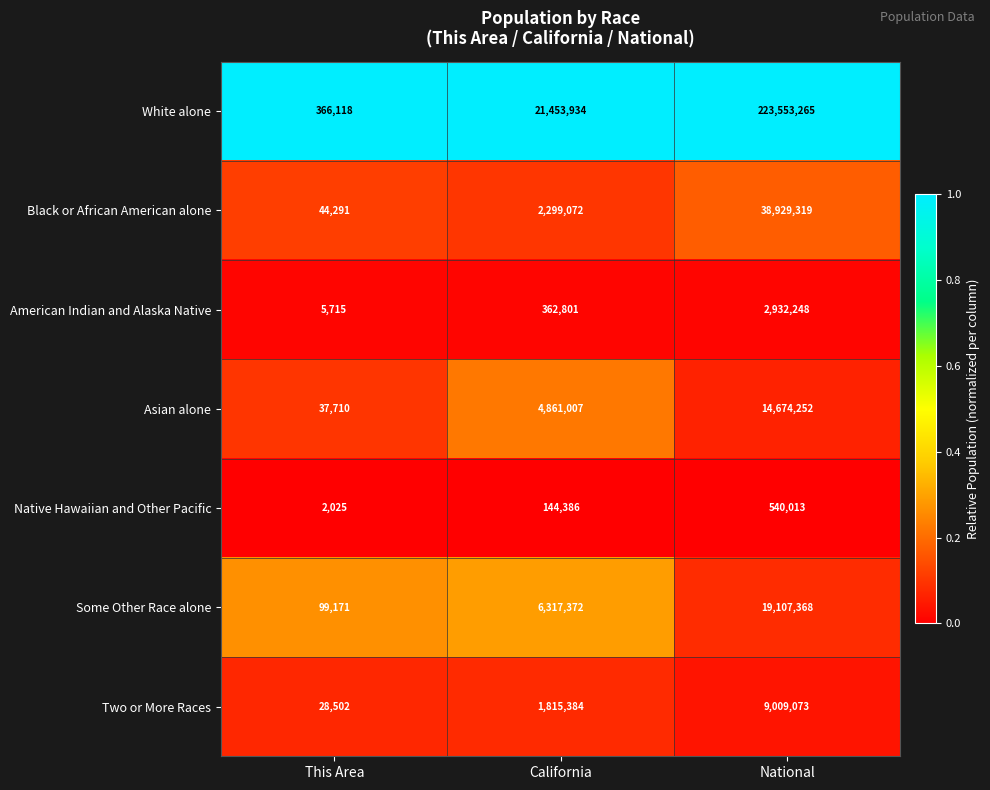

At which label is American Indian and Alaska Native closest to 1468981?

California